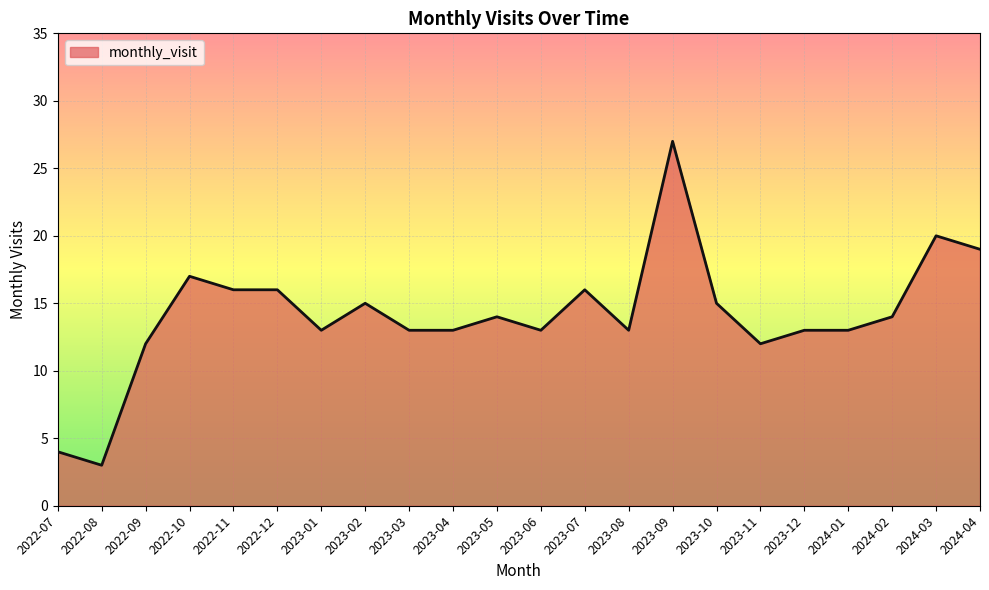

What is the ratio of the value at 2022-10 to the value at 2024-02?

1.2